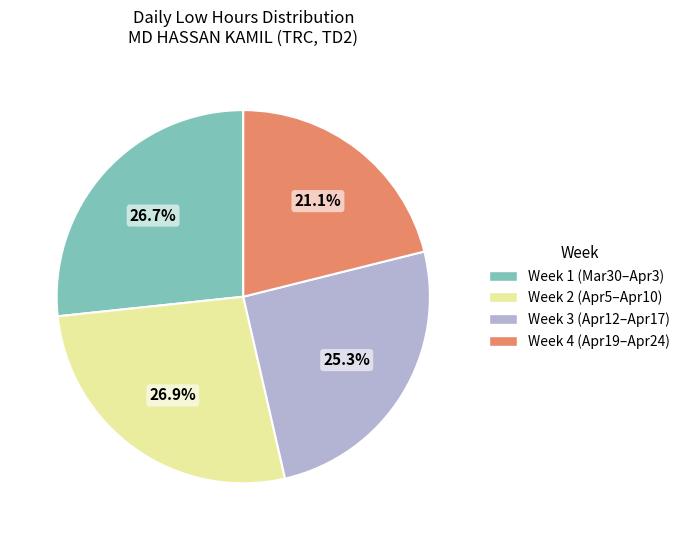

Does any single category account for the majority?

No